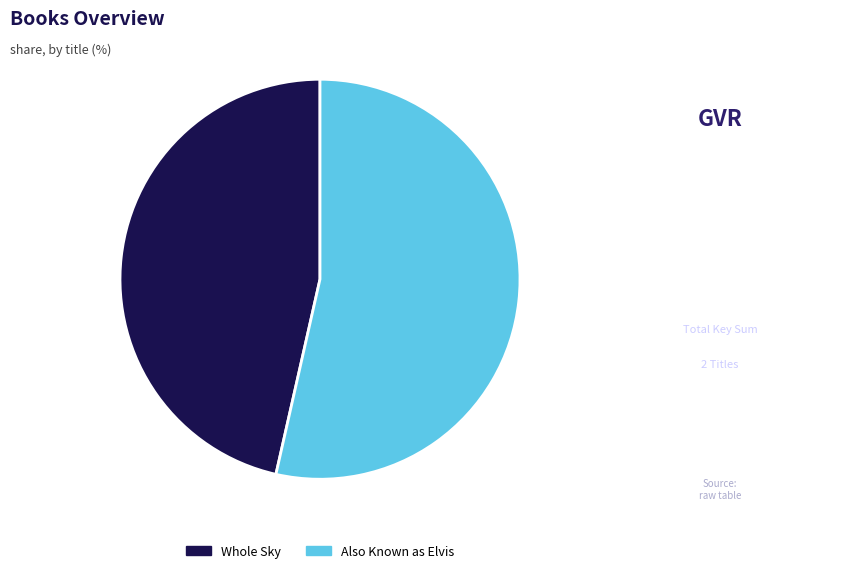

How many slices are in this pie chart?

2